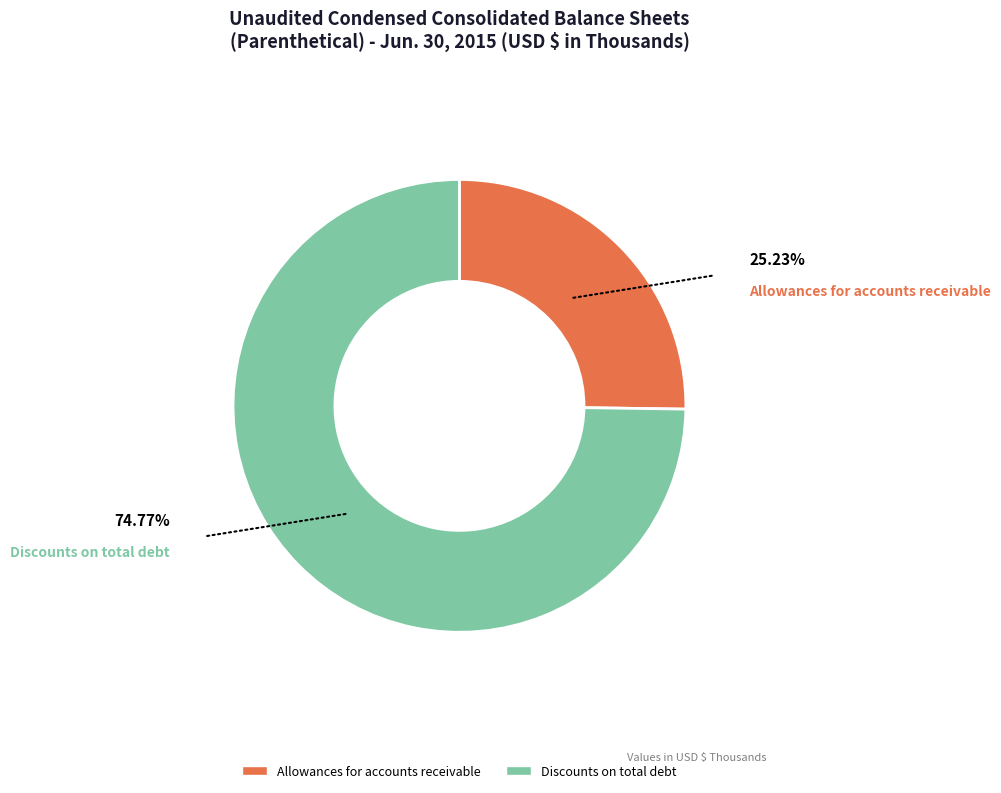

What is the ratio of the value at Allowances for accounts receivable to the value at Discounts on total debt?

0.3